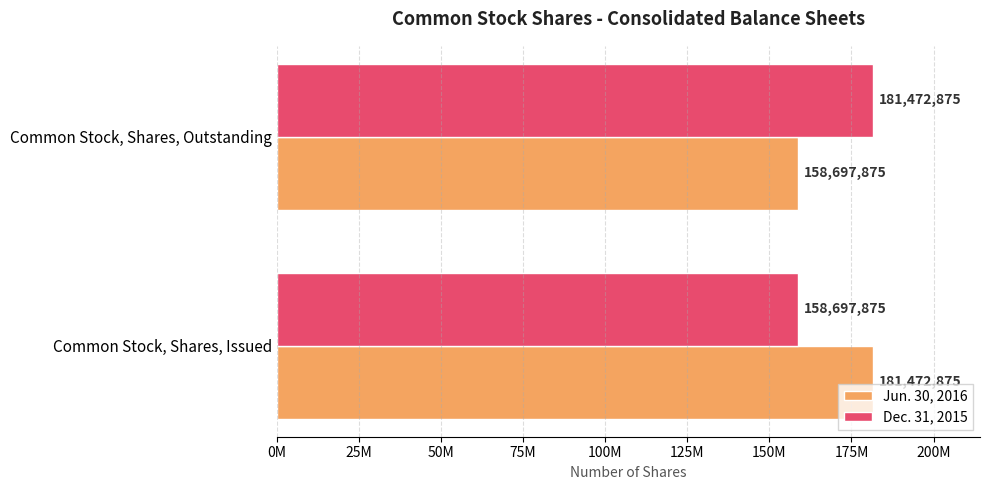

What is the average value of the Jun. 30, 2016 series?

170085375